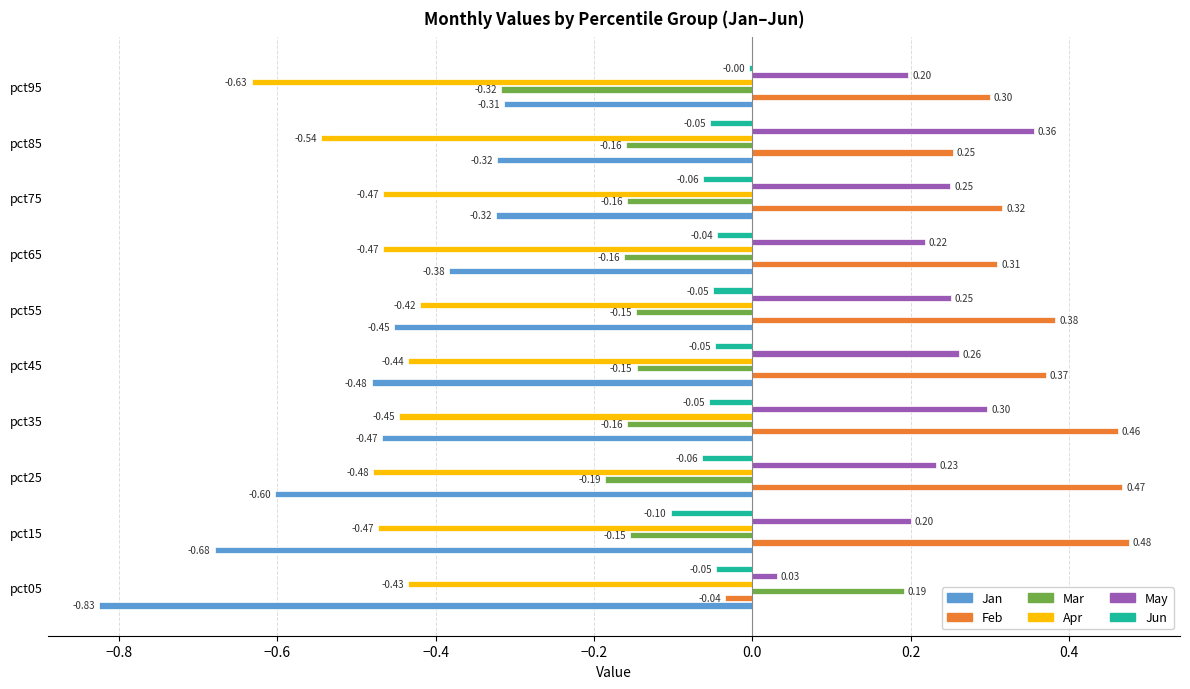

Count the number of categories in the chart.

10